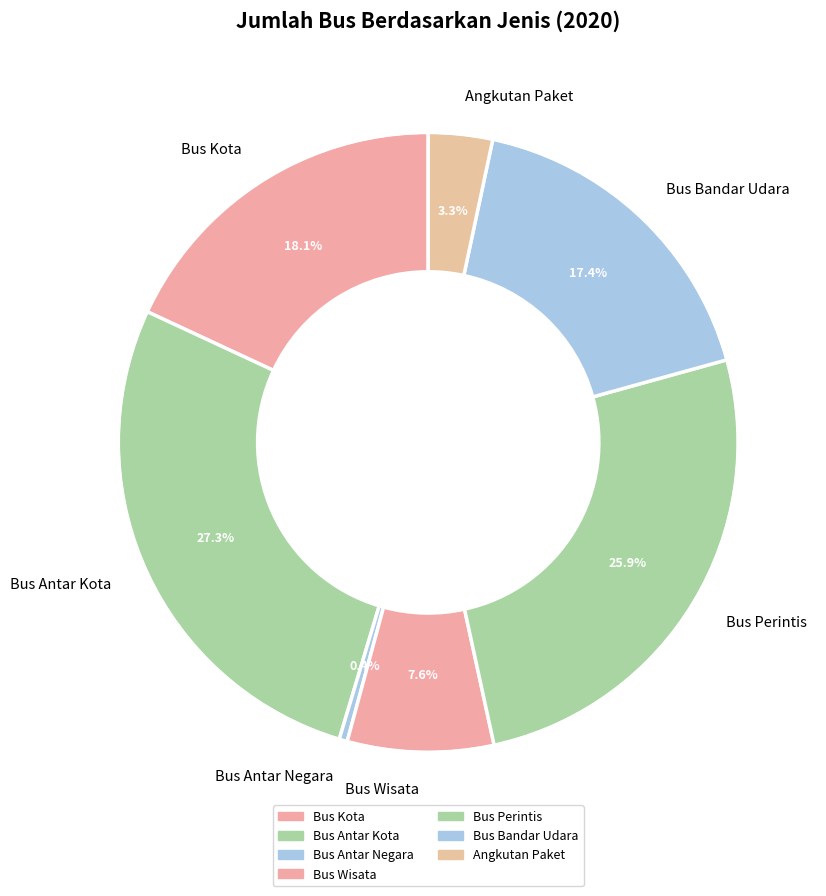

What portion of the pie excludes Bus Kota?

81.9%